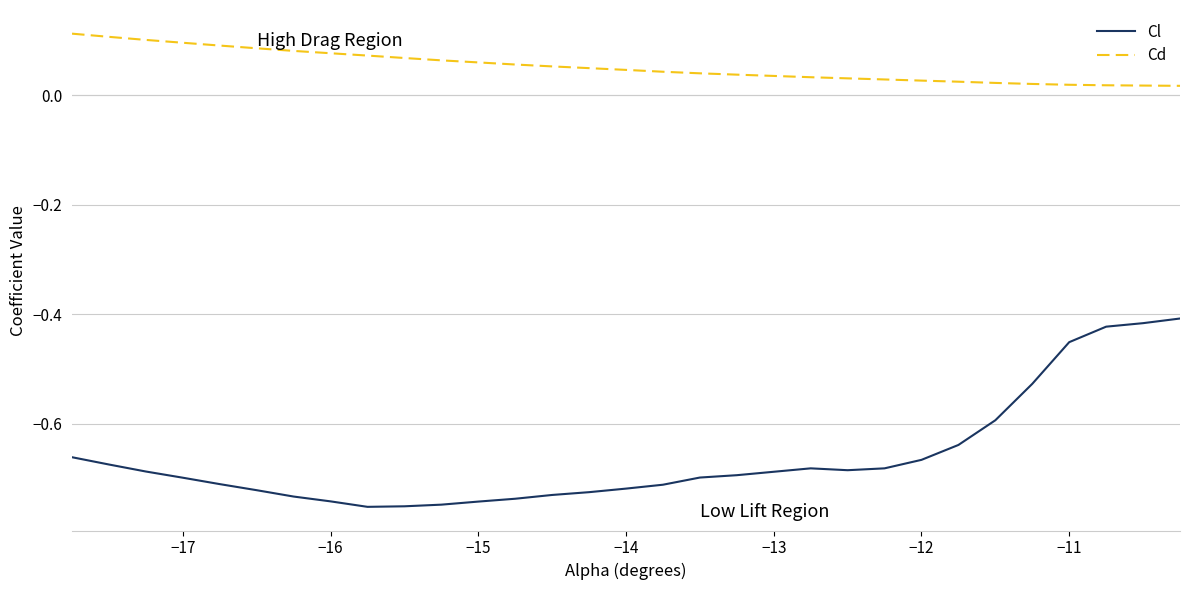

Which series has the largest range (max minus min)?

Cl